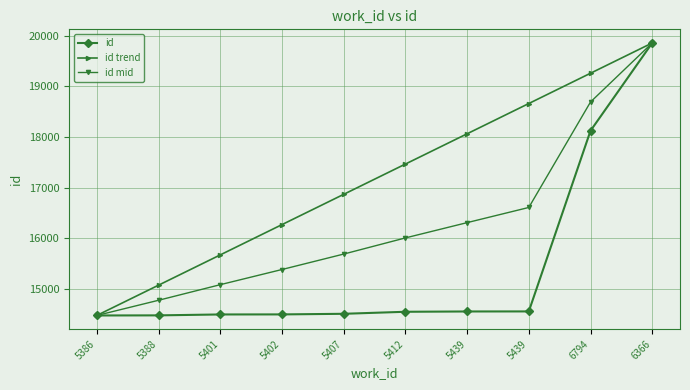

How many categories are shown in the chart?

10